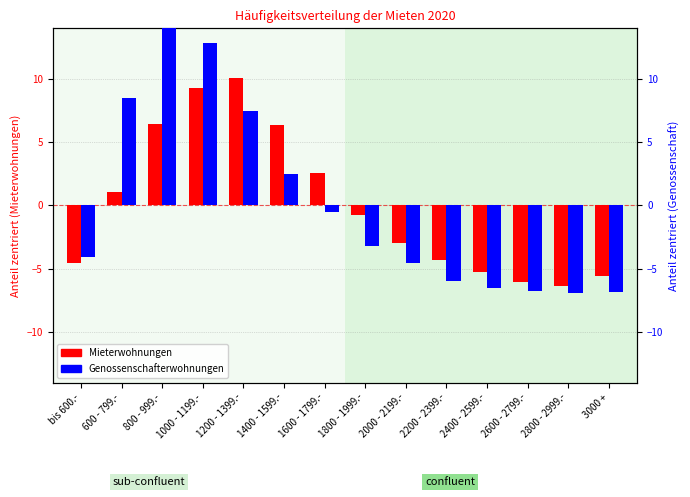

Is the value of Genossenschafterwohnungen (zentriert) at 1000 - 1199.- greater than the value of Mieterwohnungen (zentriert) at bis 600.-?

Yes